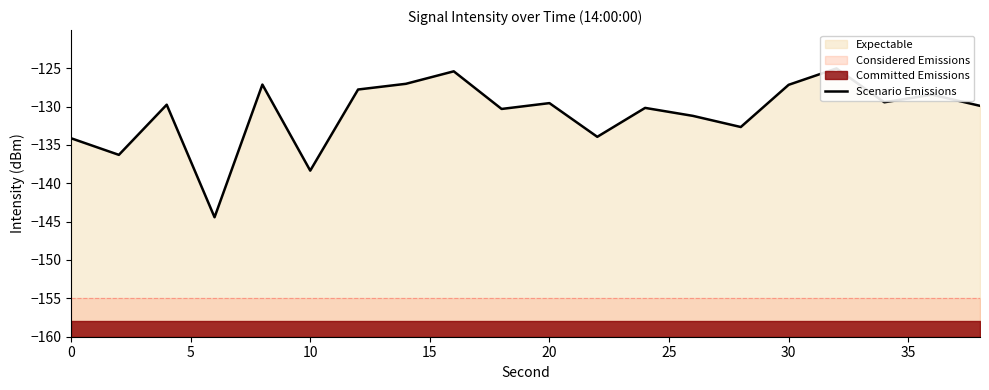

What is the value of the 5th point from the left?

-127.1